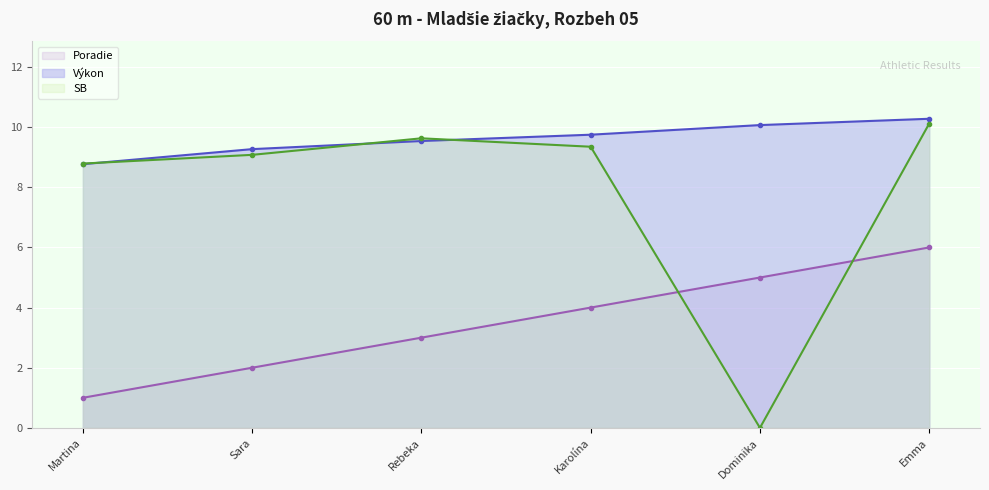

Is the value of Výkon at Dominika greater than the value of Poradie at Emma?

Yes